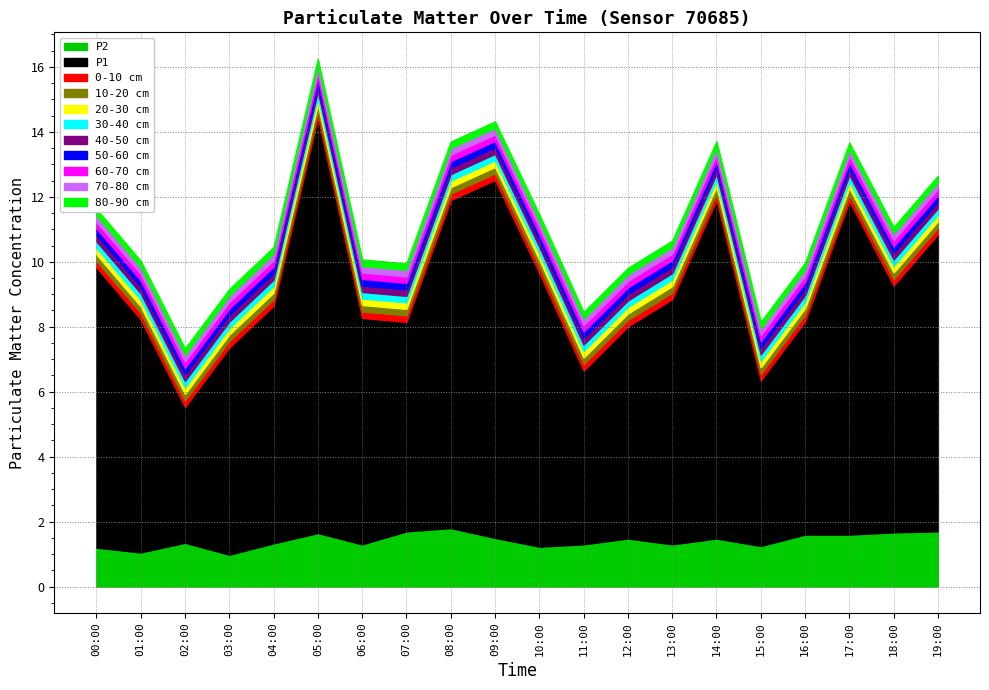

True or false: P2 and P1 intersect in this chart.

False